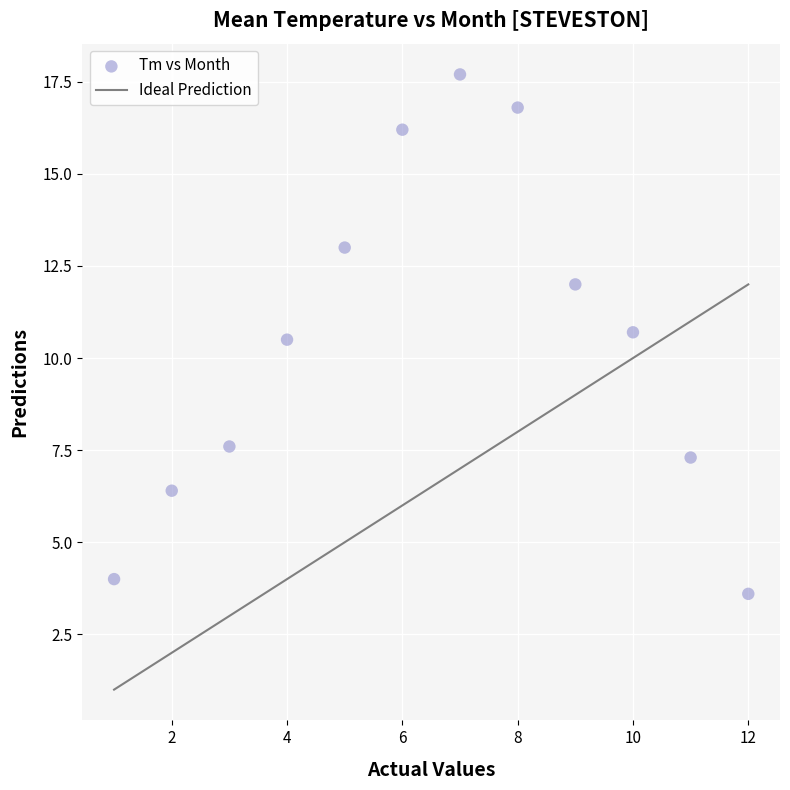

What Y value in the scatter plot is closest to 10?

10.5